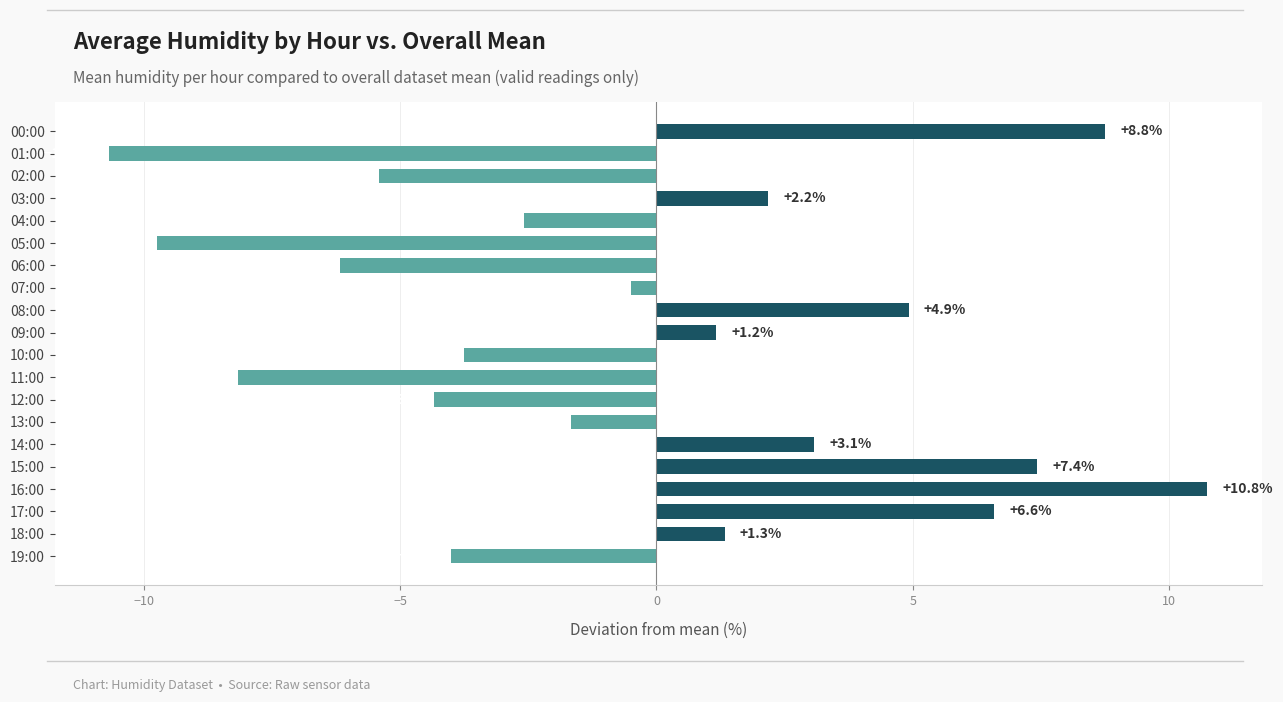

Which category has the highest value across all series?

16:00